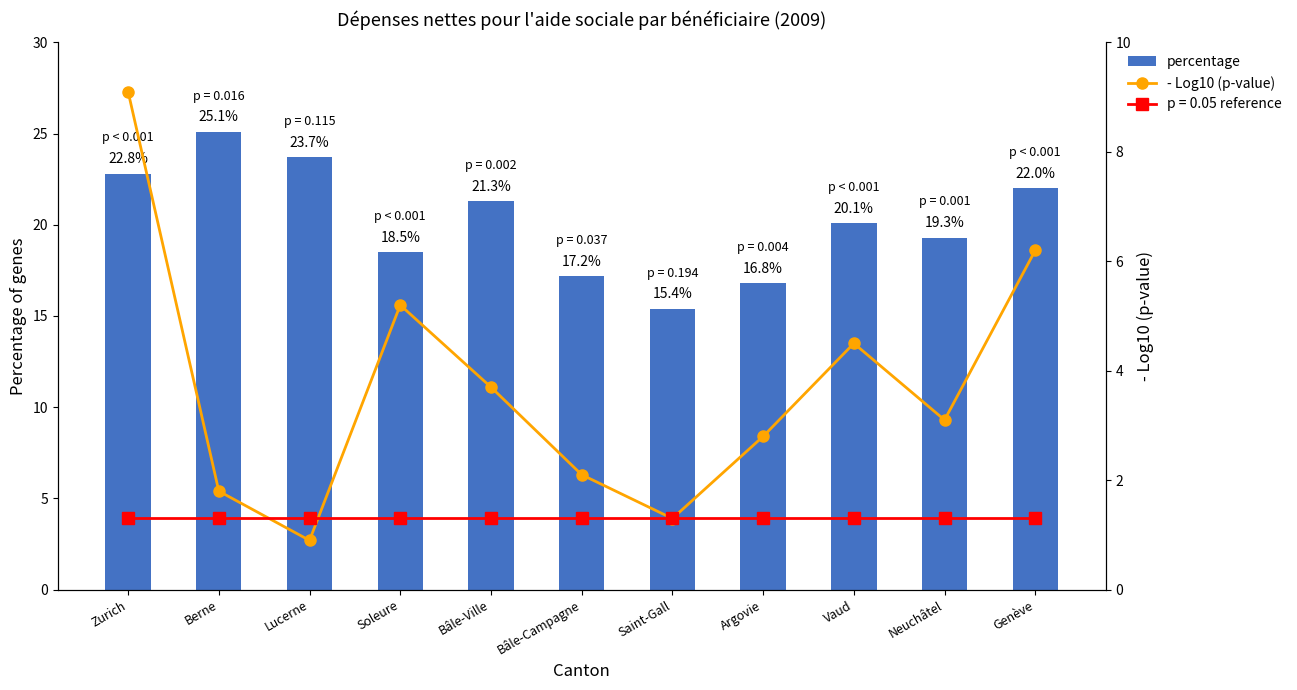

What is the value of the - Log10 (p-value) bar at the 10th from the left?

3.1